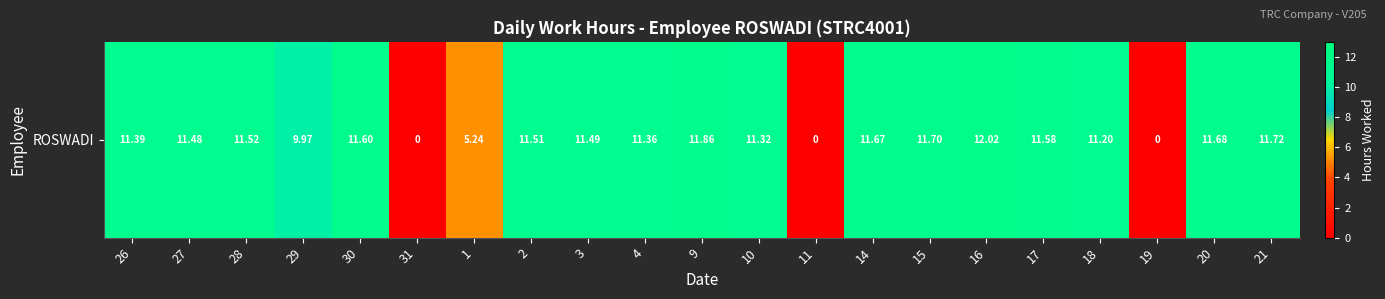

True or false: the data shows 0.0 at 11.

True